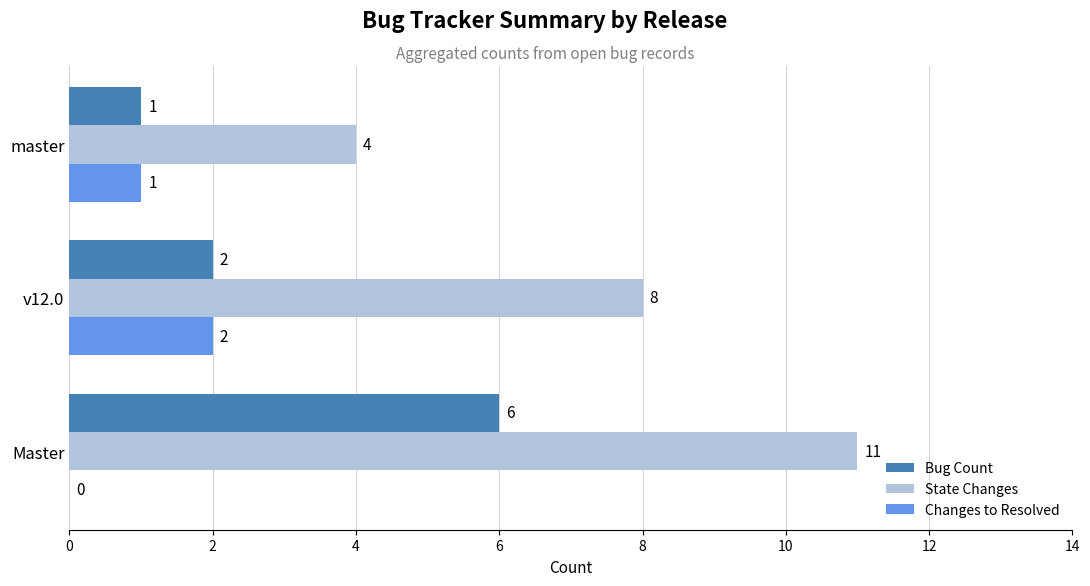

Which series has the largest total across all categories?

State Changes